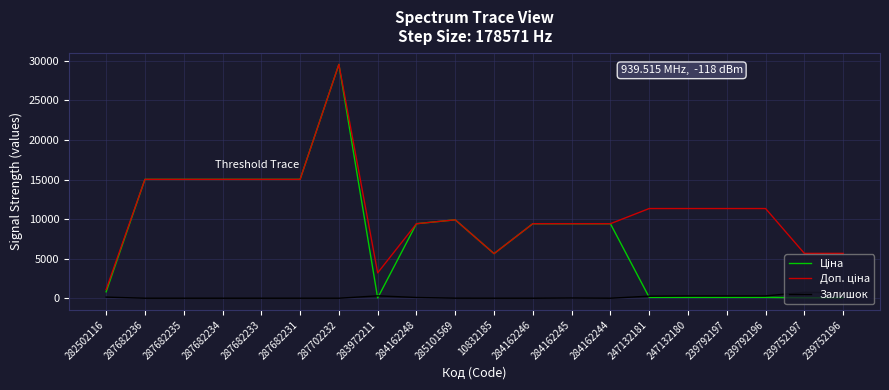

Is it true that Залишок equals 0.0 at 10832185?

True